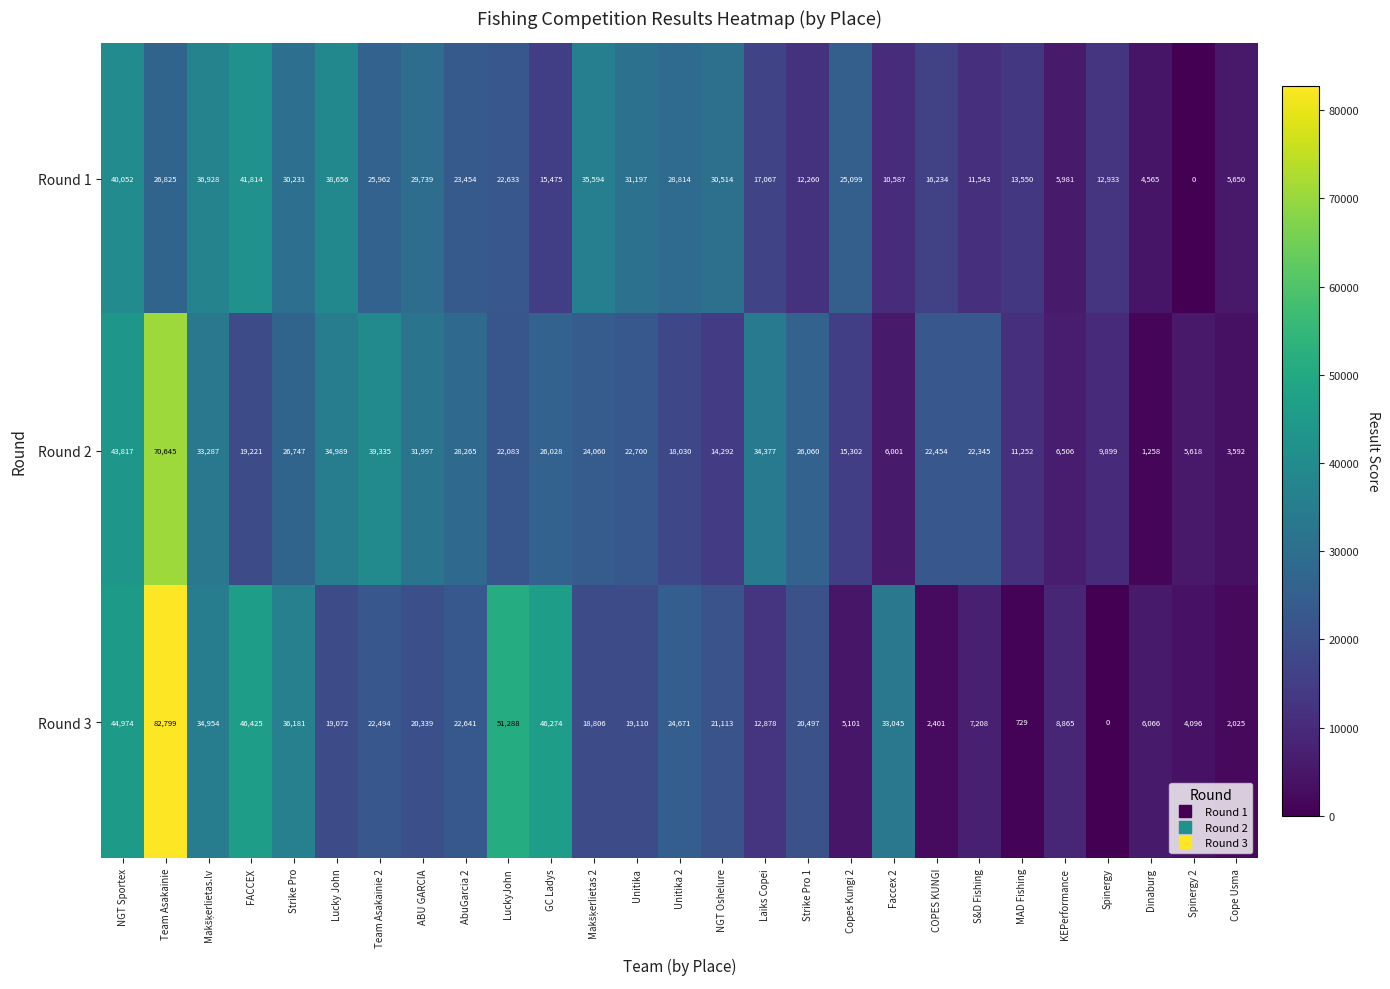

Which category has the highest value across all series?

Team Asakainie